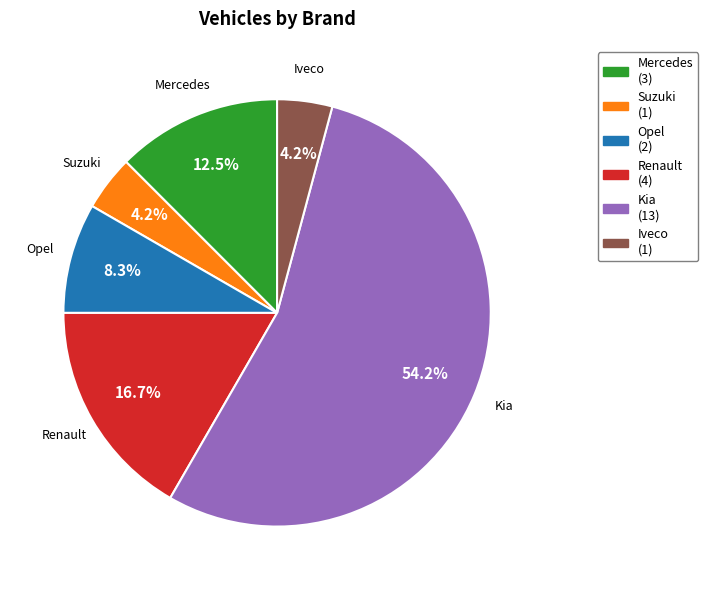

Between Mercedes and Kia, which is larger?

Kia